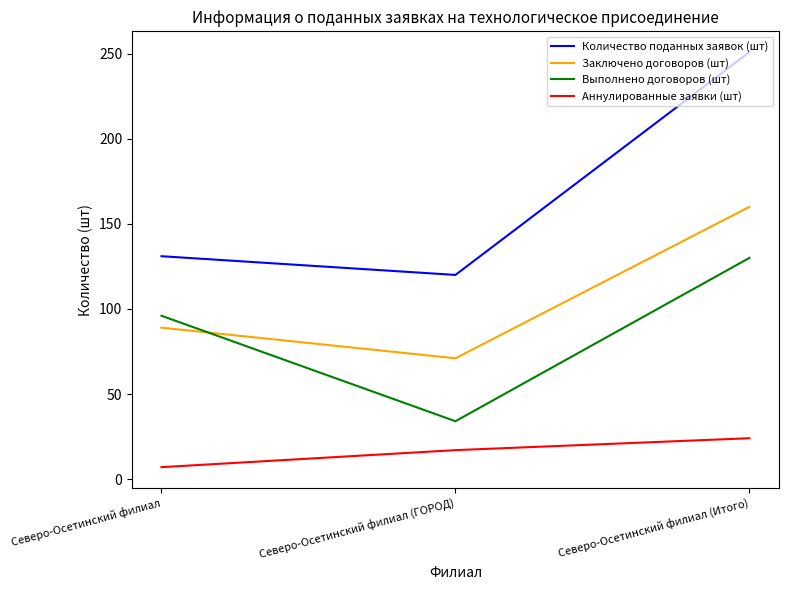

What is the sum of the Аннулированные заявки (шт) values at Северо-Осетинский филиал (Итого) and Северо-Осетинский филиал?

31